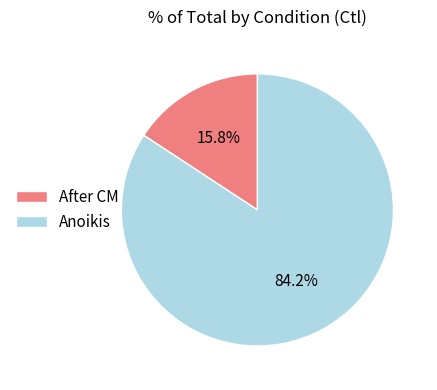

To the nearest percent, what is the combined percentage of After CM and Anoikis?

100%